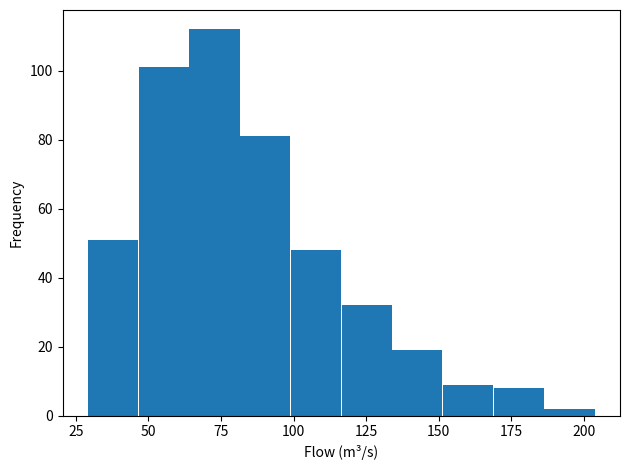

Read against the x-axis, roughly where is the centre of the tallest bar?

75